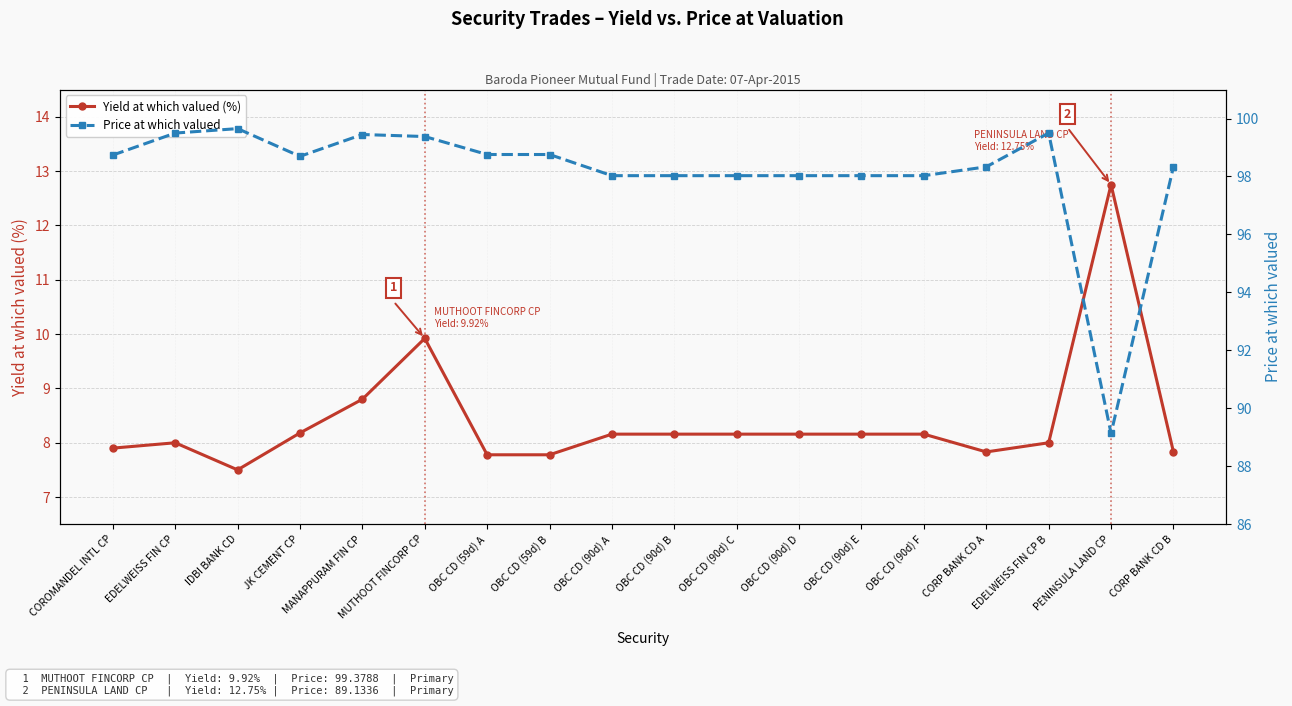

What is the value of the Yield at which valued (%) point at the 13th from the left?

8.2